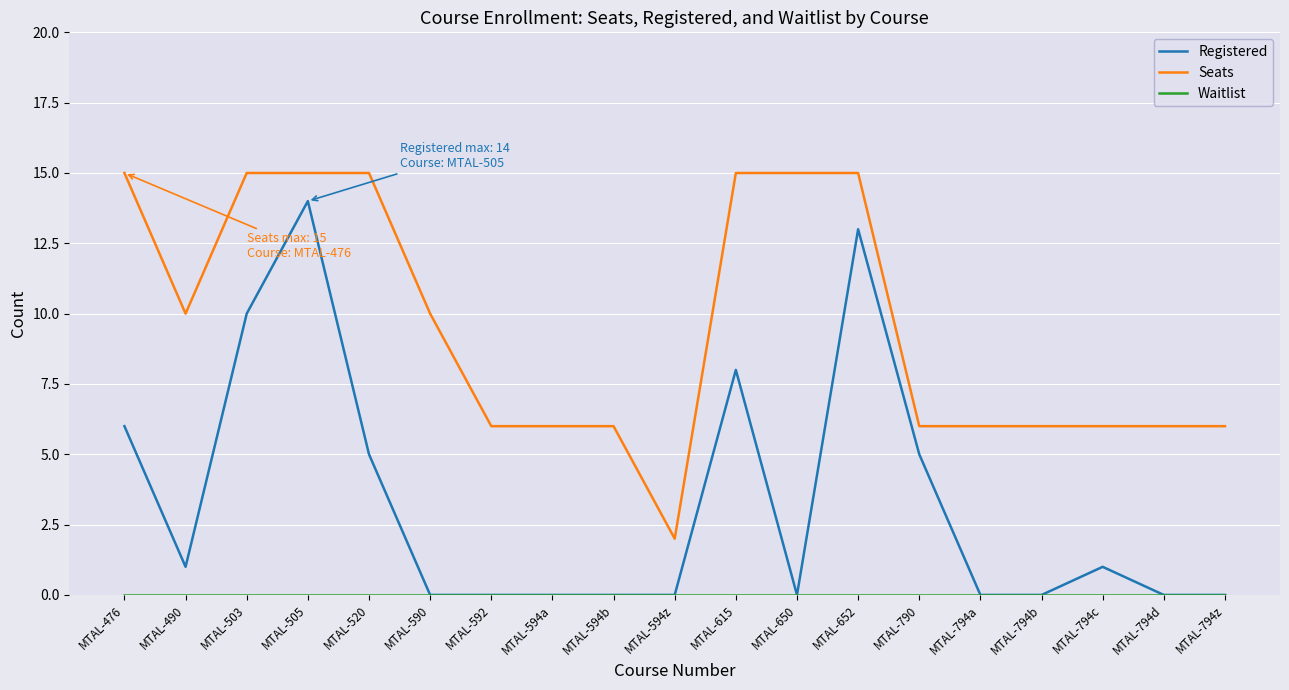

Which series has the widest spread of values?

Registered